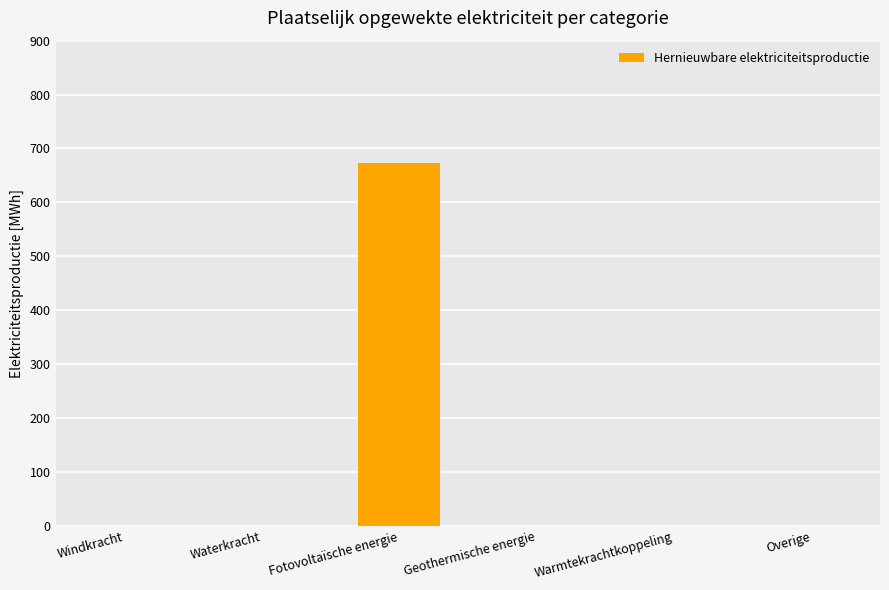

At which category does the chart reach its peak across all series?

Fotovoltaïsche energie